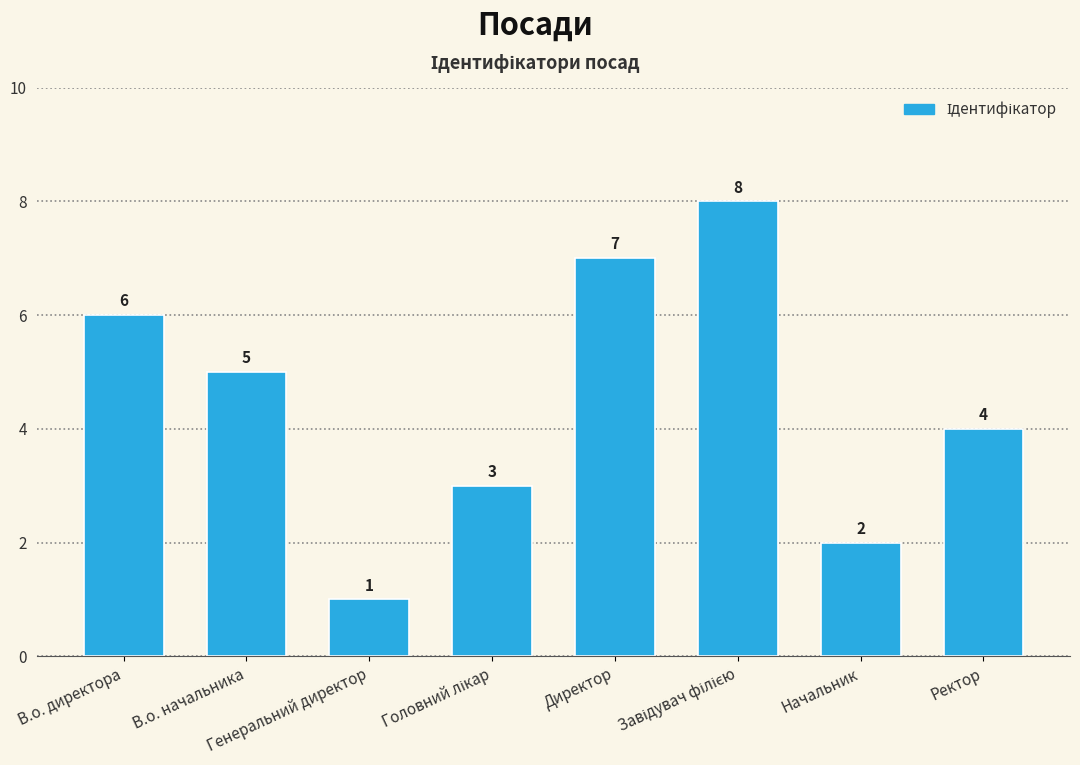

What is the difference between the maximum and second lowest values?

6